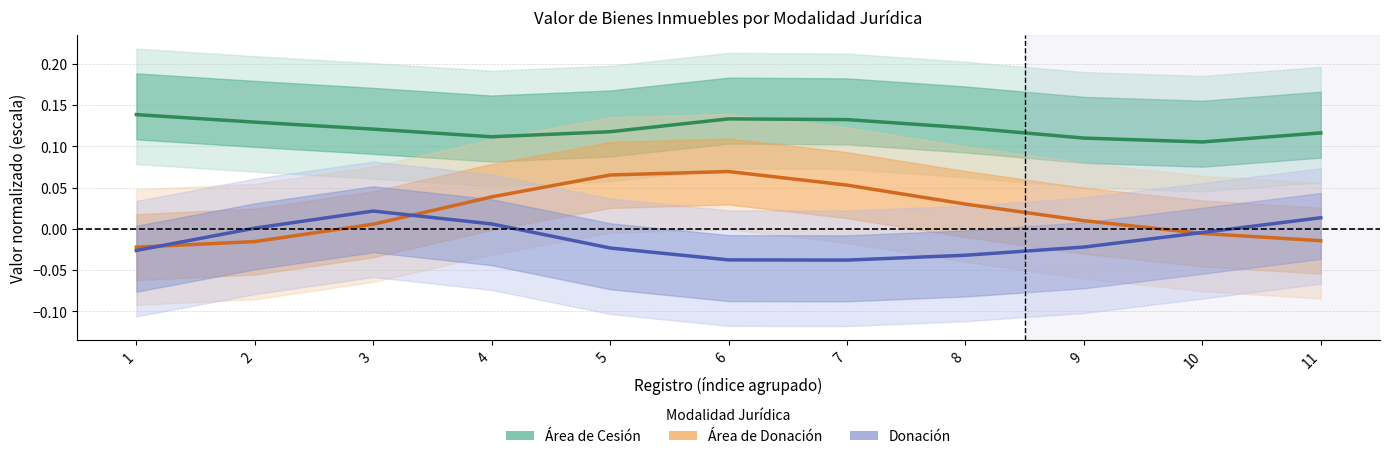

How many interior local valleys does the Donación series have?

1